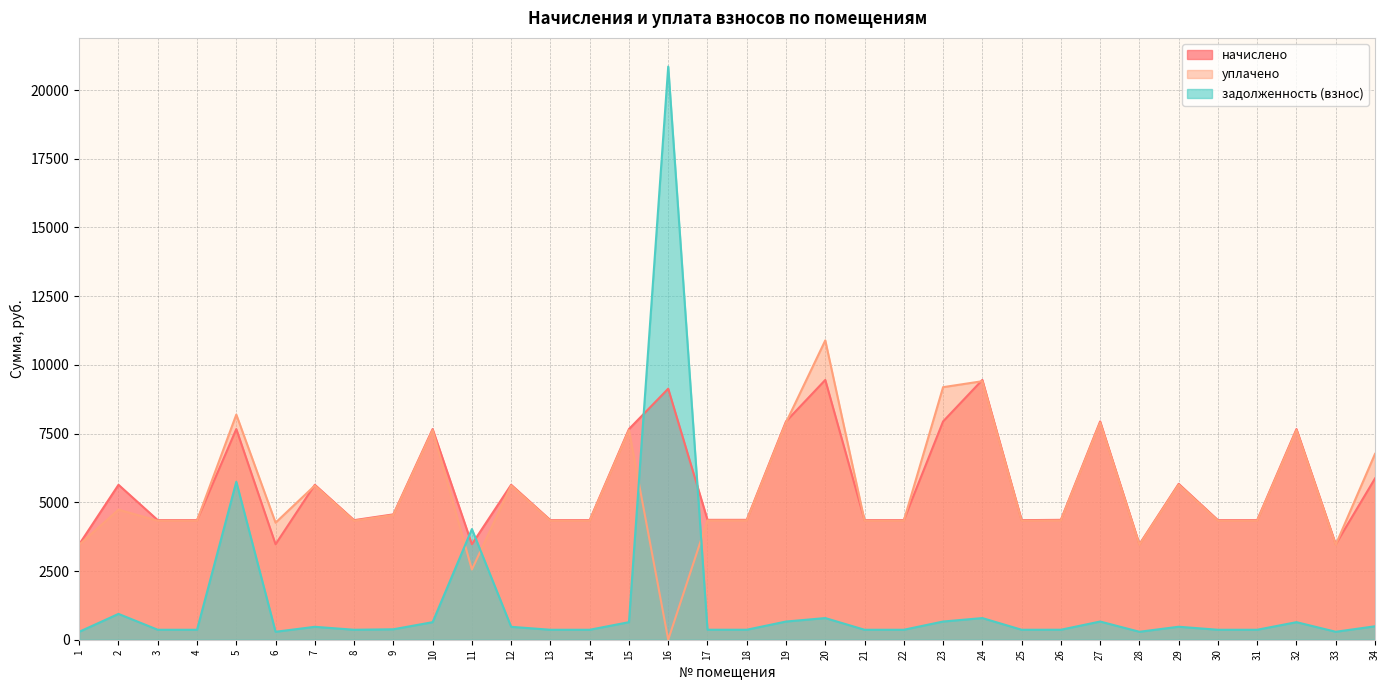

What is the difference between the highest and lowest values at 6?

3968.4